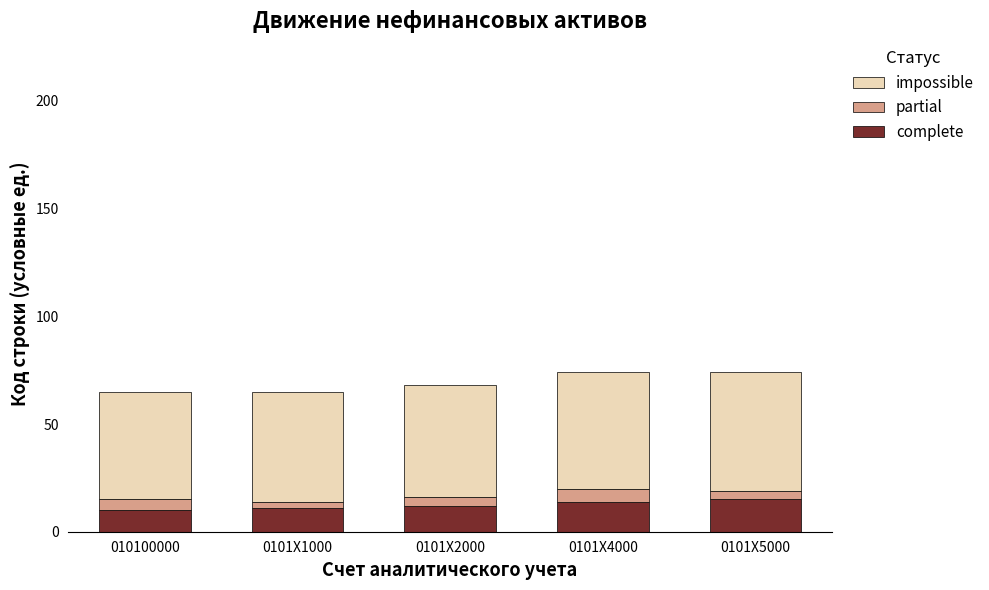

What is the minimum value for complete?

10